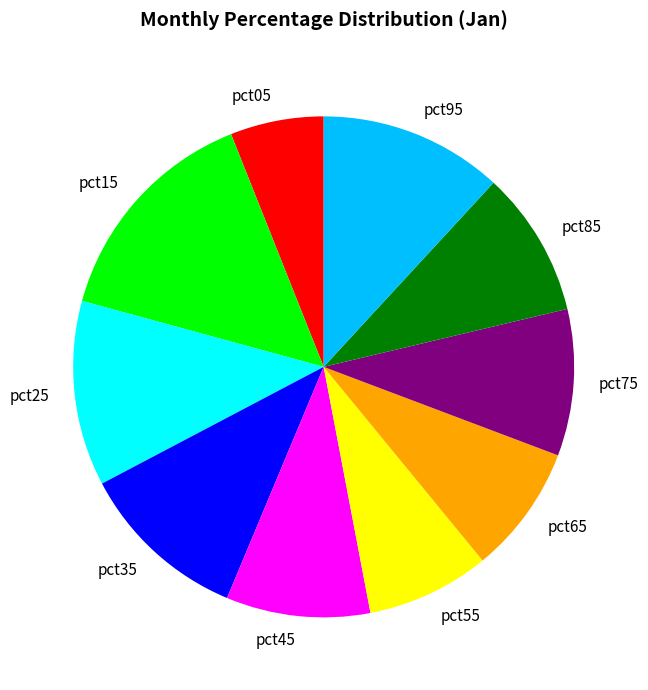

Does pct45 account for over 50% of the chart?

No